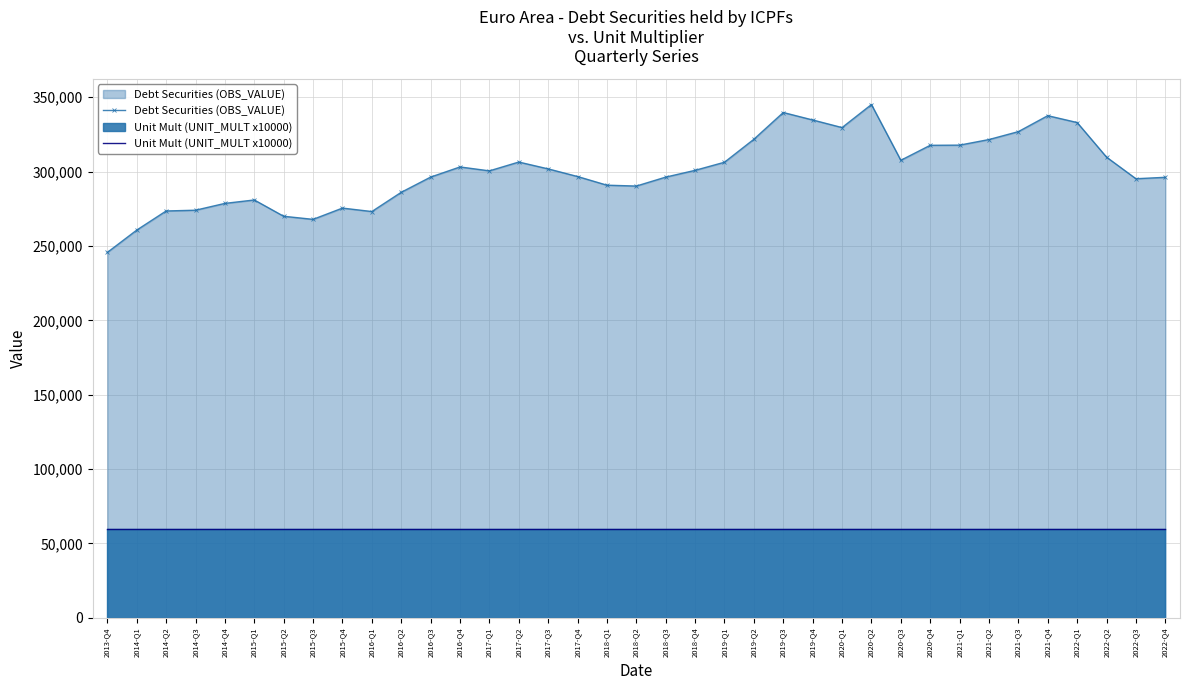

How many data points does each series have?

37